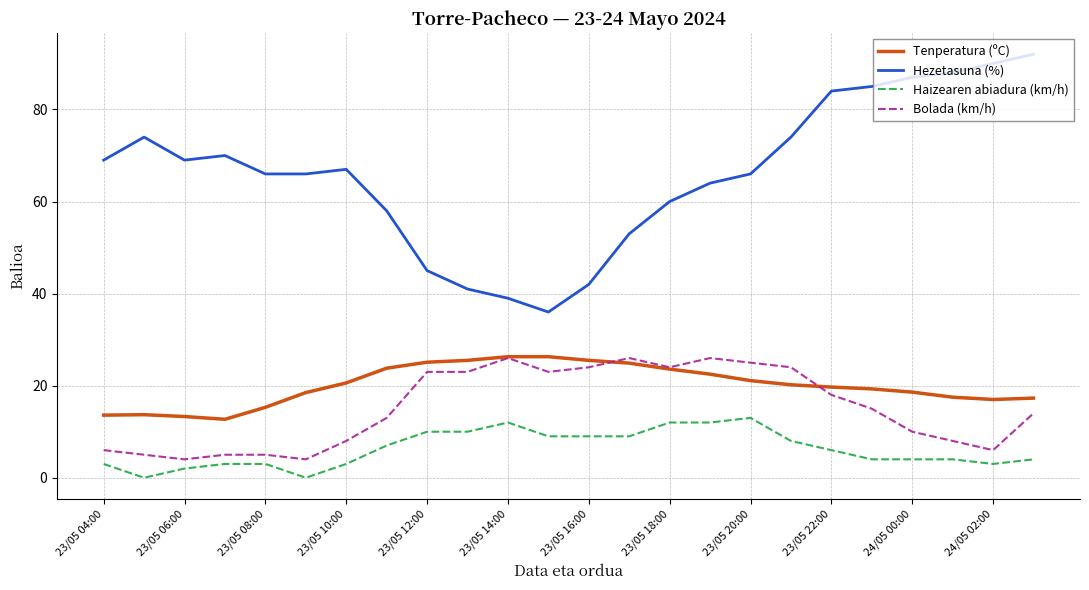

What is the greatest value displayed?

92.0